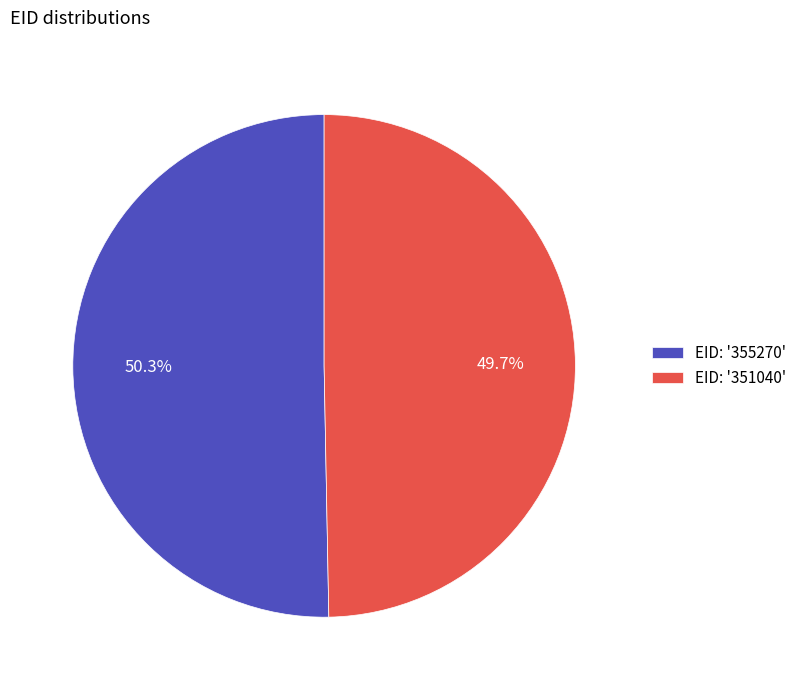

Which has a higher value, EID: '355270' or EID: '351040'?

EID: '355270'